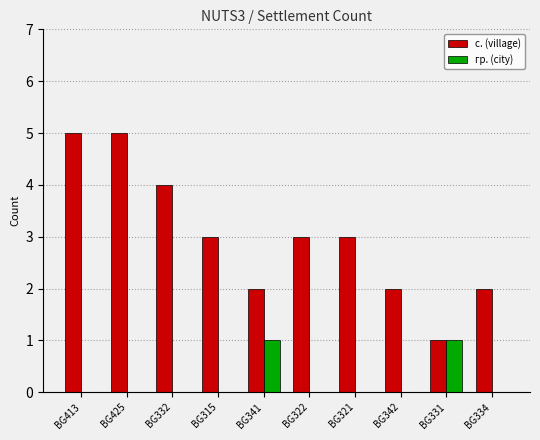

Which series changed the most between BG413 and BG342?

с. (village)